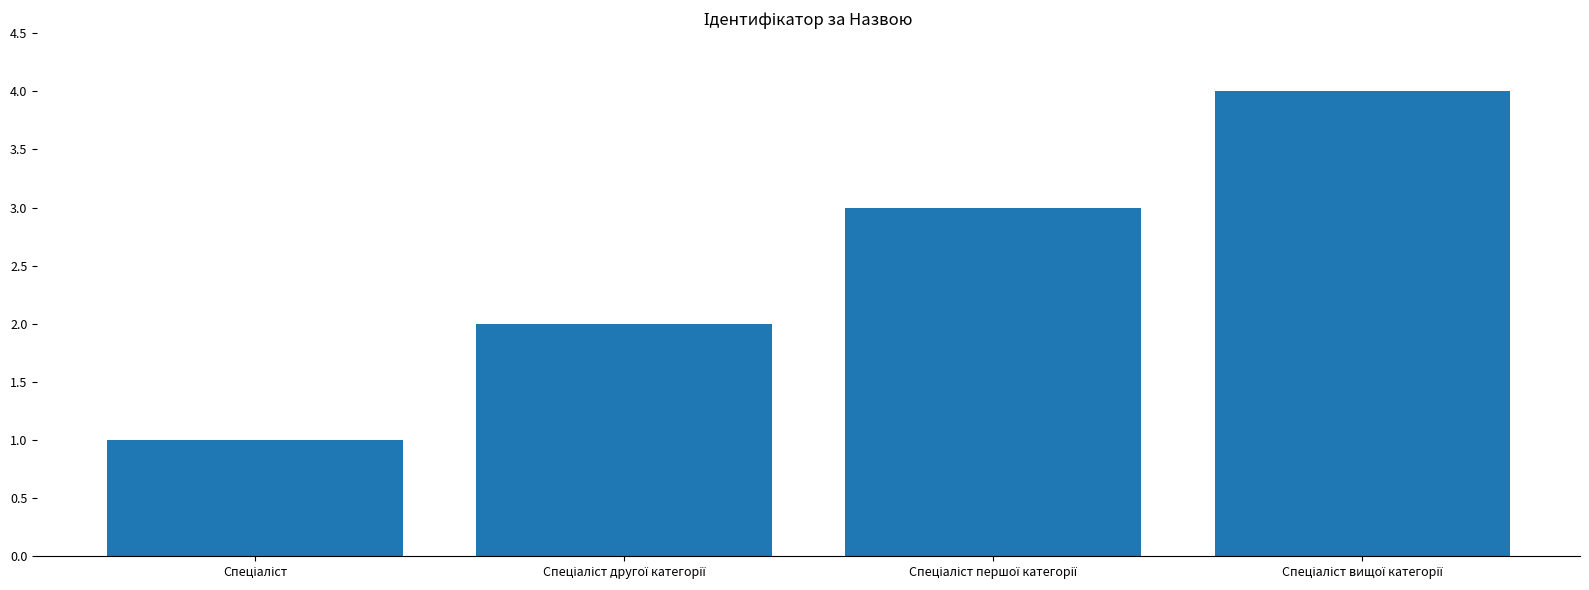

What is the sum of all values?

10